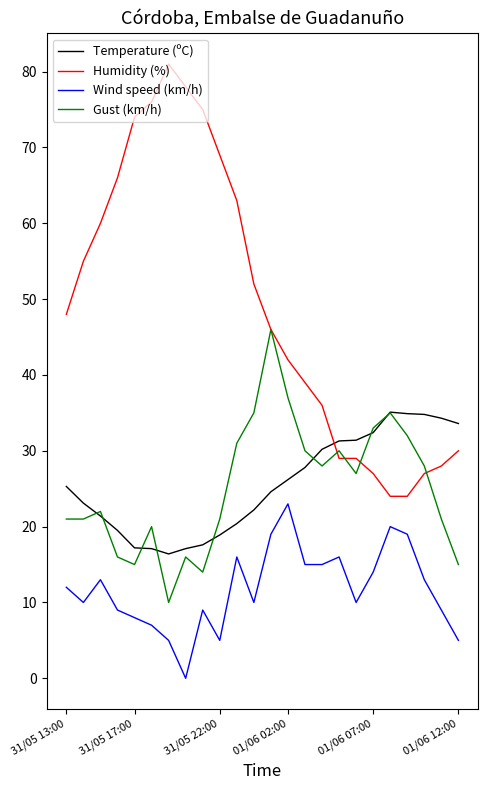

What is the average value of the Humidity (%) series?

49.1